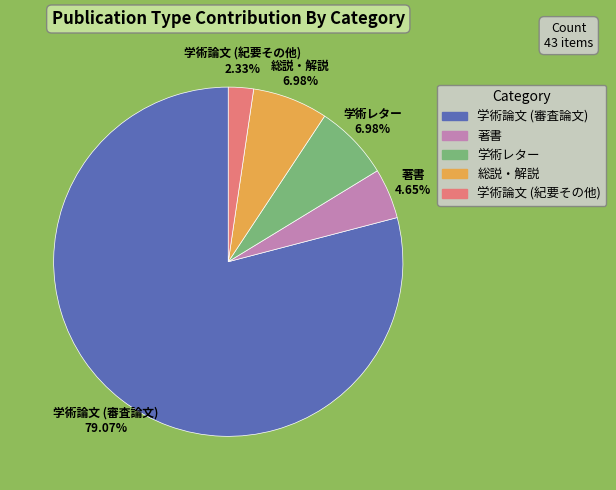

Which slice is the smallest?

学術論文 (紀要その他)